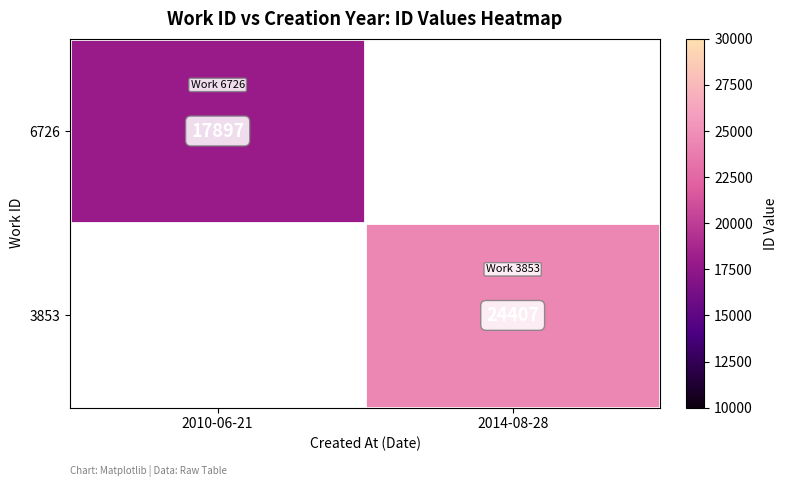

Is it true that 6726 equals 28868 at 2010-06-21?

False